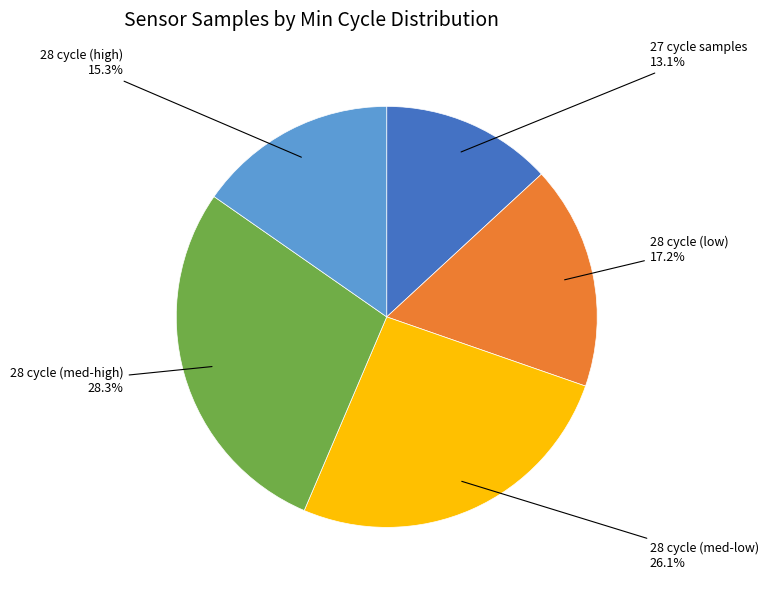

Is there a majority slice in this chart?

No